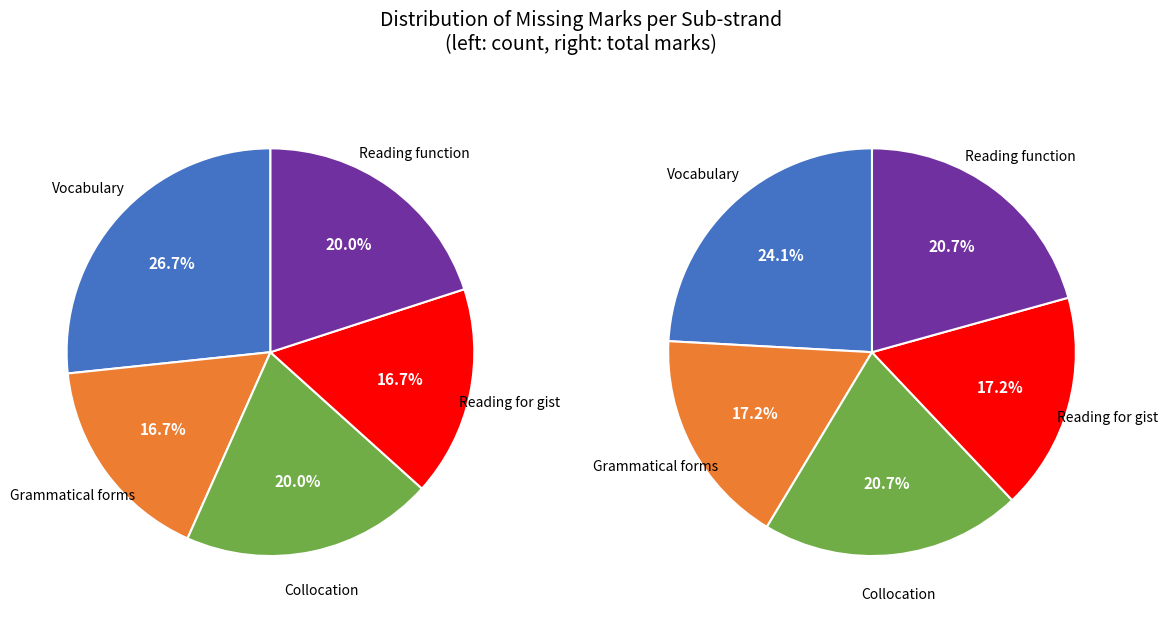

What is the total percentage of Collocation and Grammatical forms?

36.7%